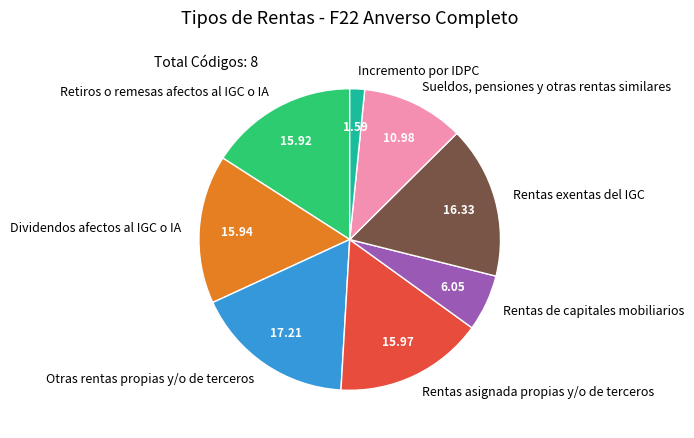

Do Rentas de capitales mobiliarios and Sueldos, pensiones y otras rentas similares together represent more than half of the pie?

No